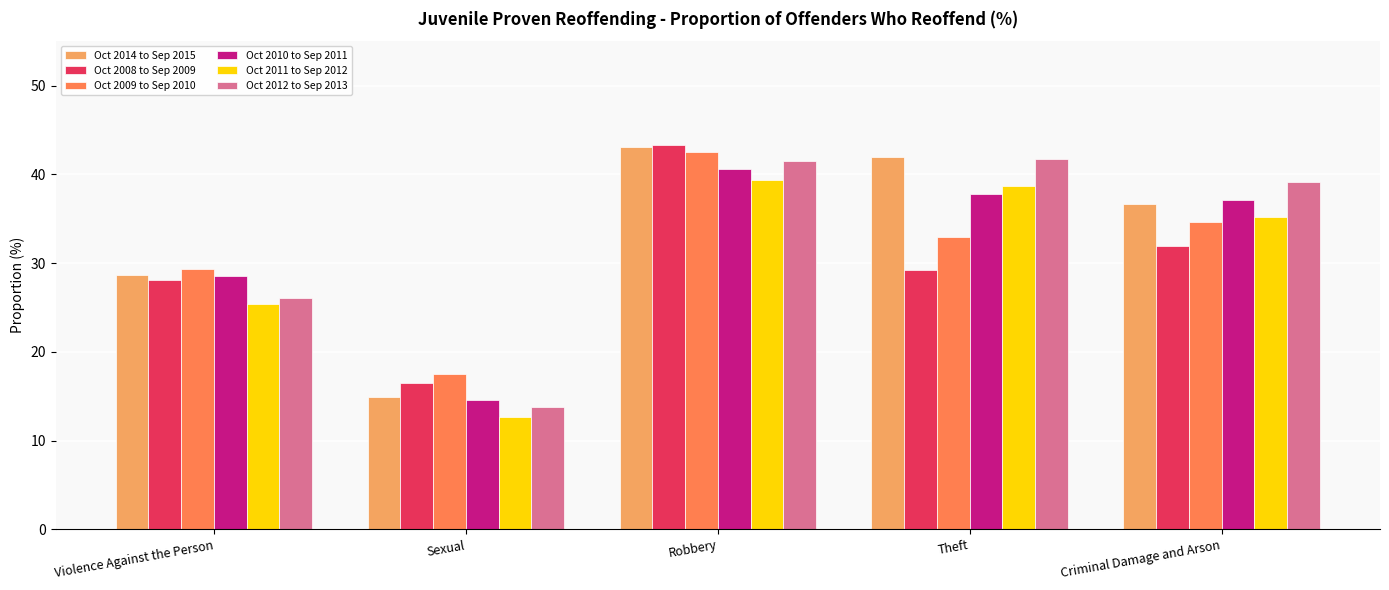

What is the spread (max minus min) of values at Sexual?

4.9